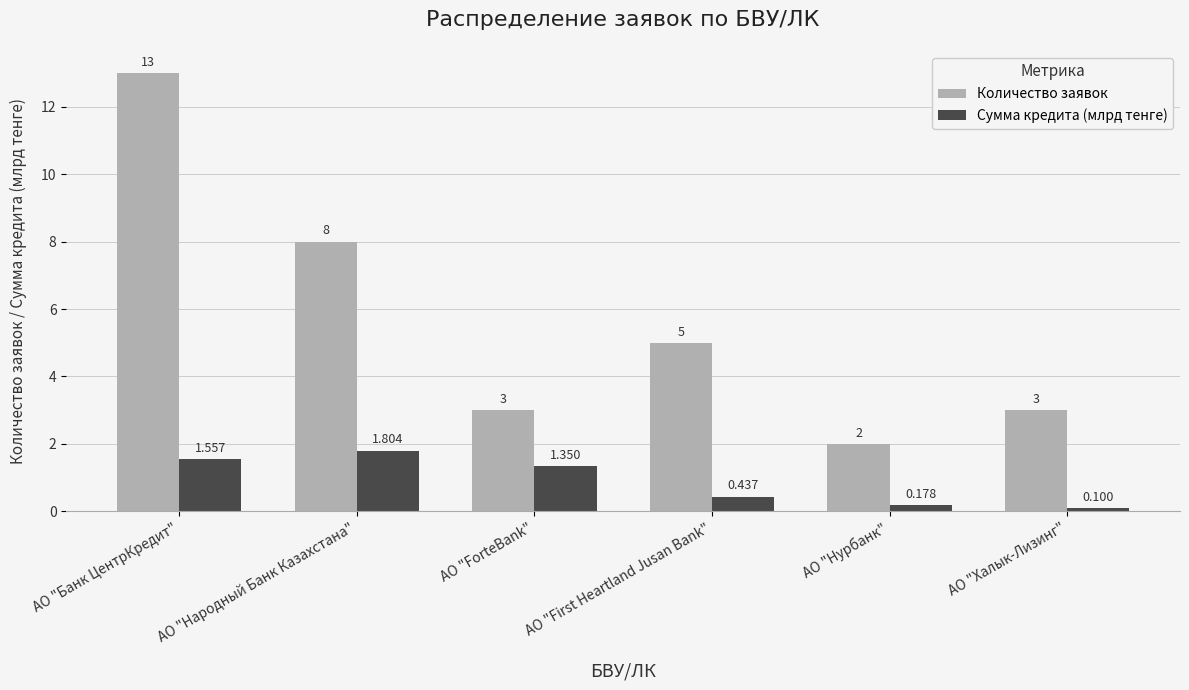

How many bars are there in each group?

2